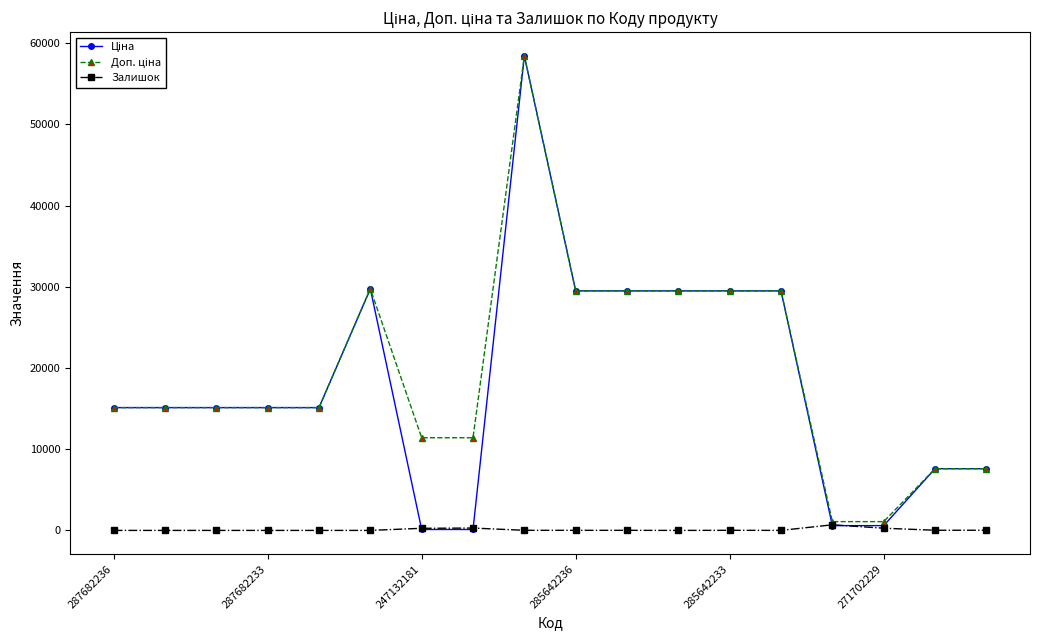

Does the chart display data point markers on the line(s)?

Yes